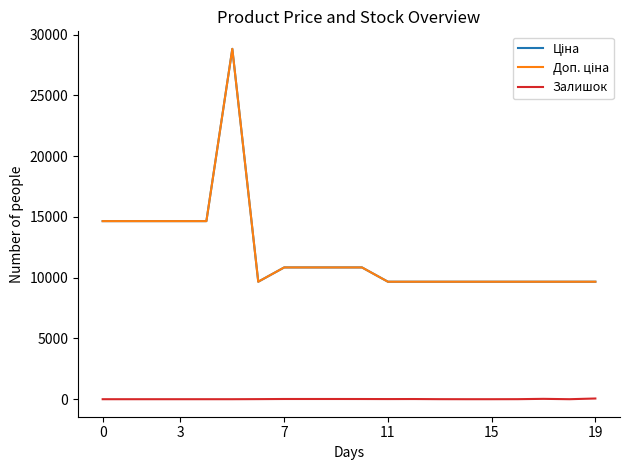

What is the label of the 10th point from the right?

10